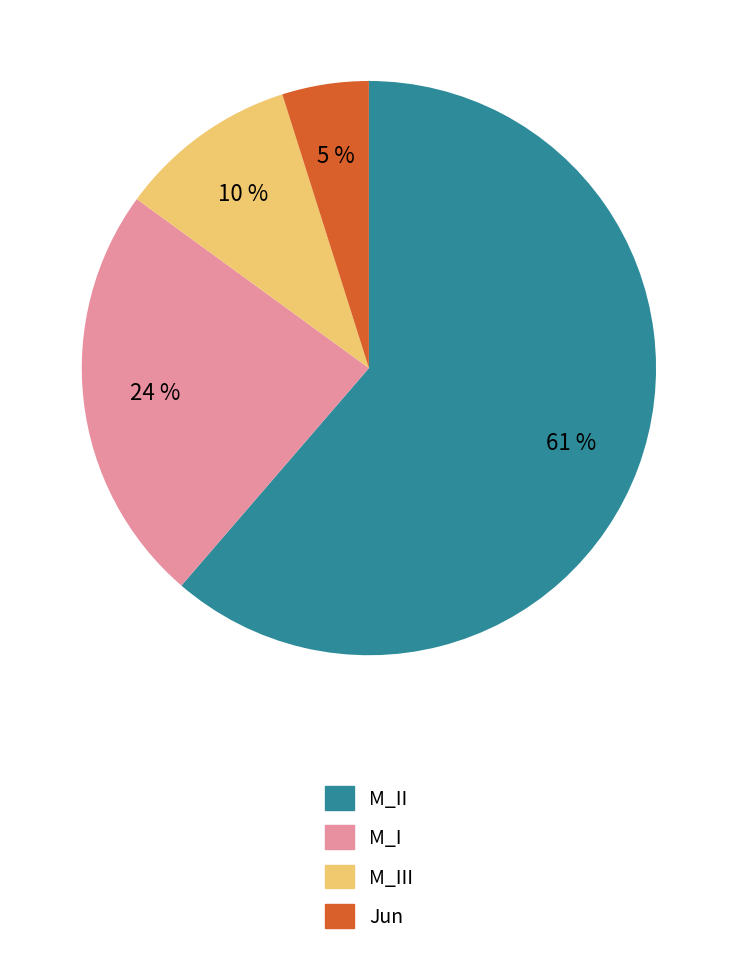

To the nearest percent, what percentage of the pie is Jun?

5%